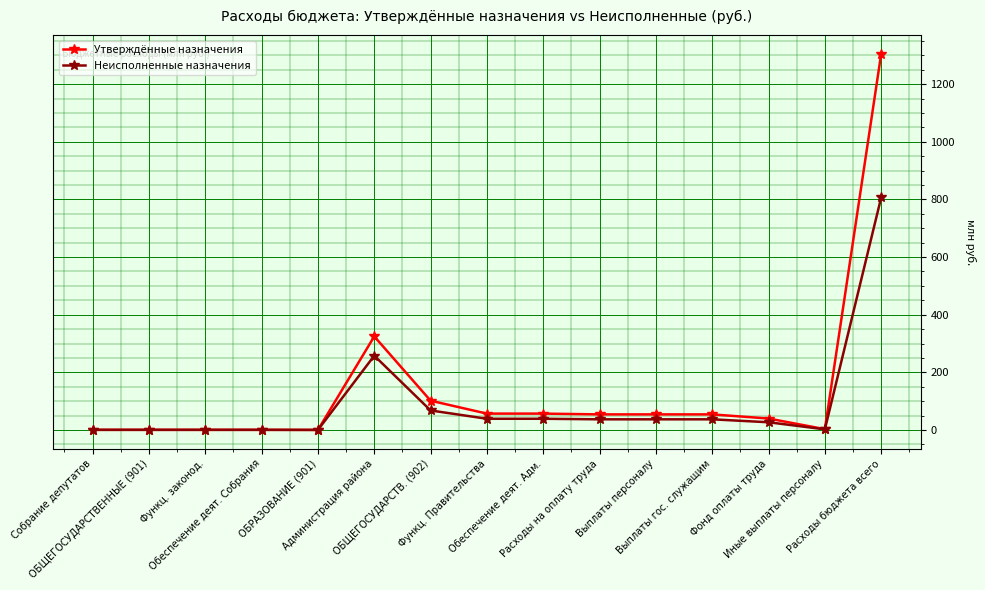

What is the greatest value displayed?

1305.8